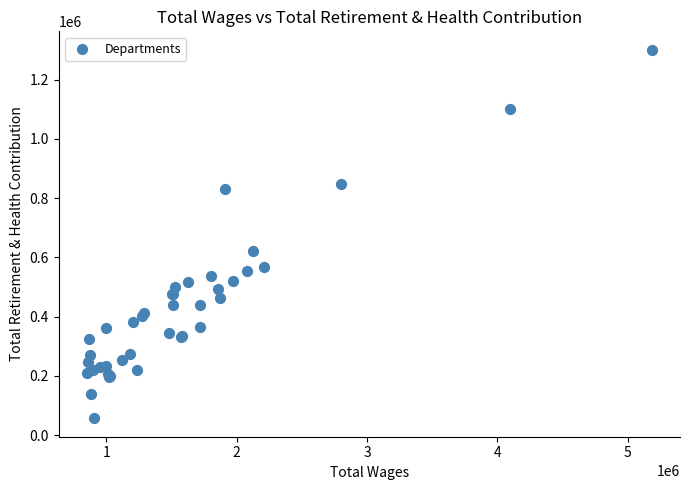

What Y value in the scatter plot is closest to 678786?

622248